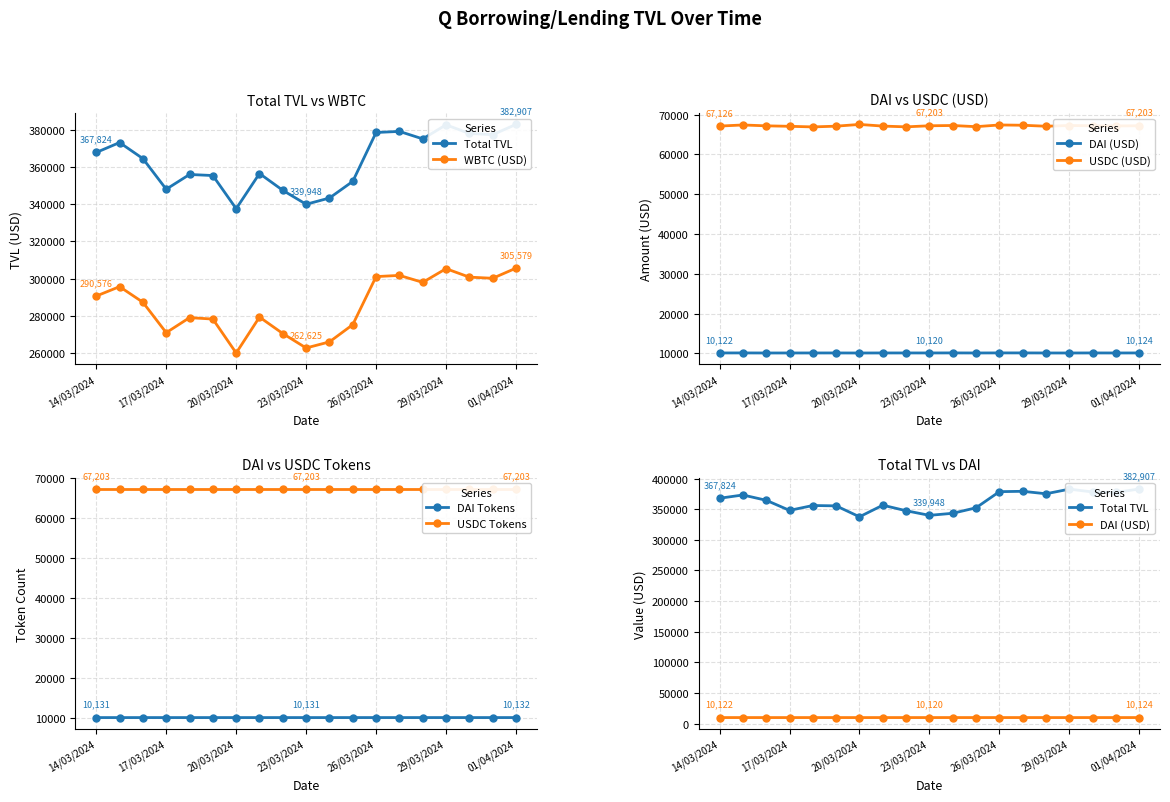

True or false: WBTC (USD) and DAI Tokens cross at least once.

False